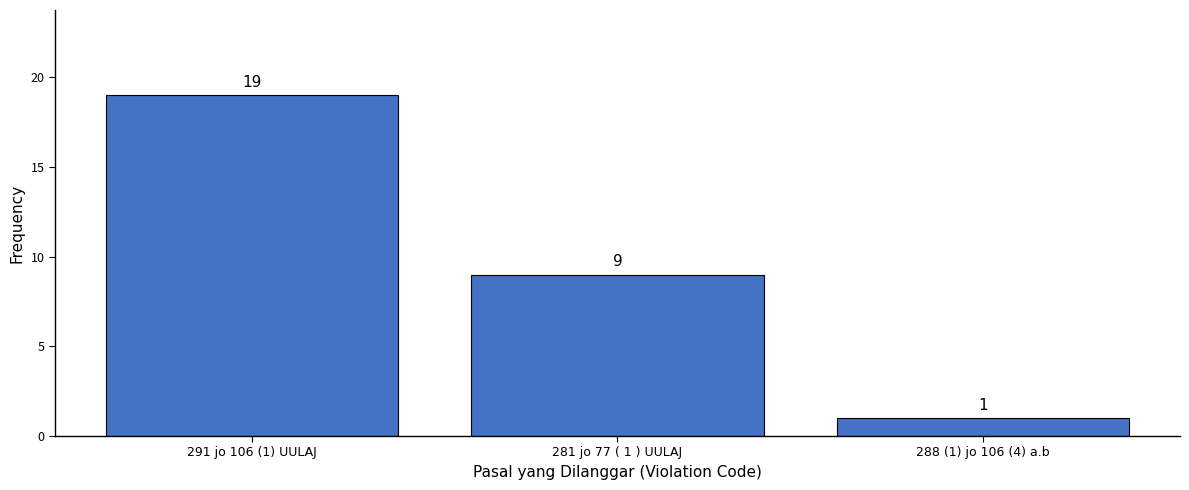

Reading right to left, transcribe all the data shown in this chart.

1	9	19